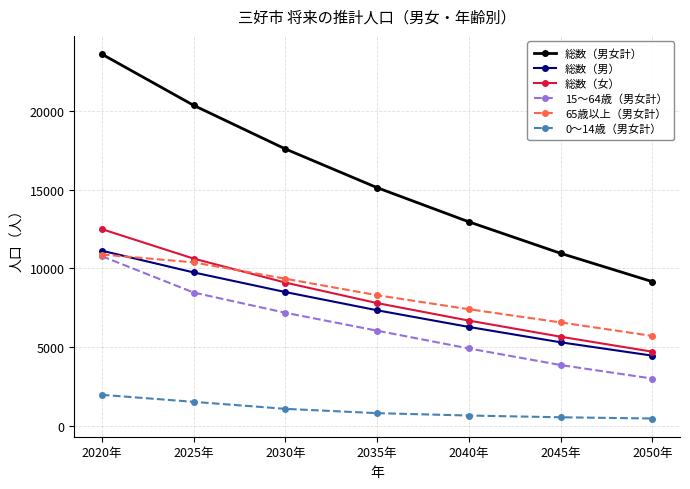

How many values in the 総数（男） series are below 7332?

3